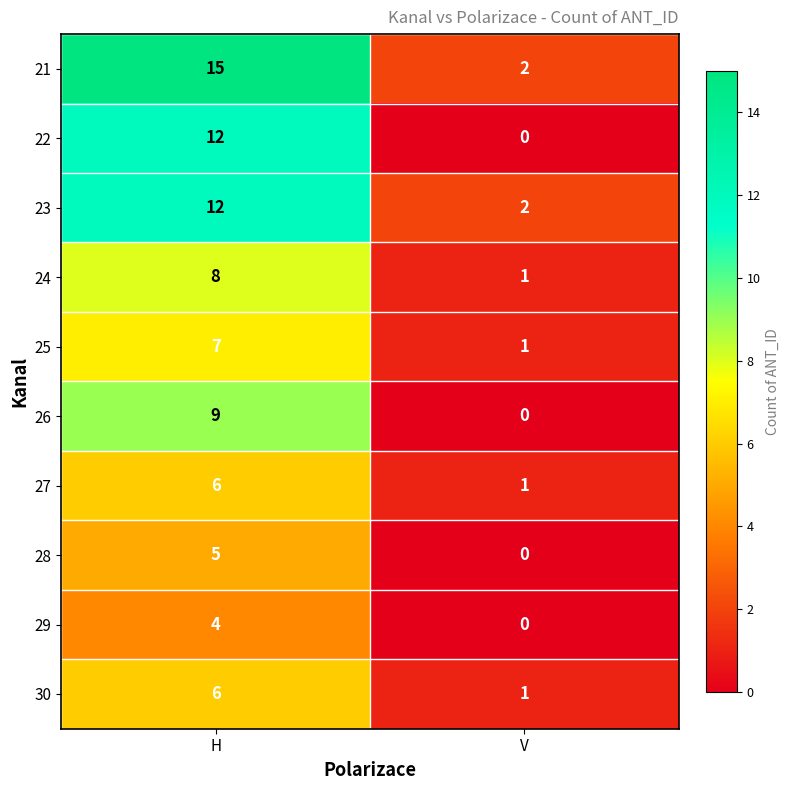

What is the maximum value shown in the chart?

15